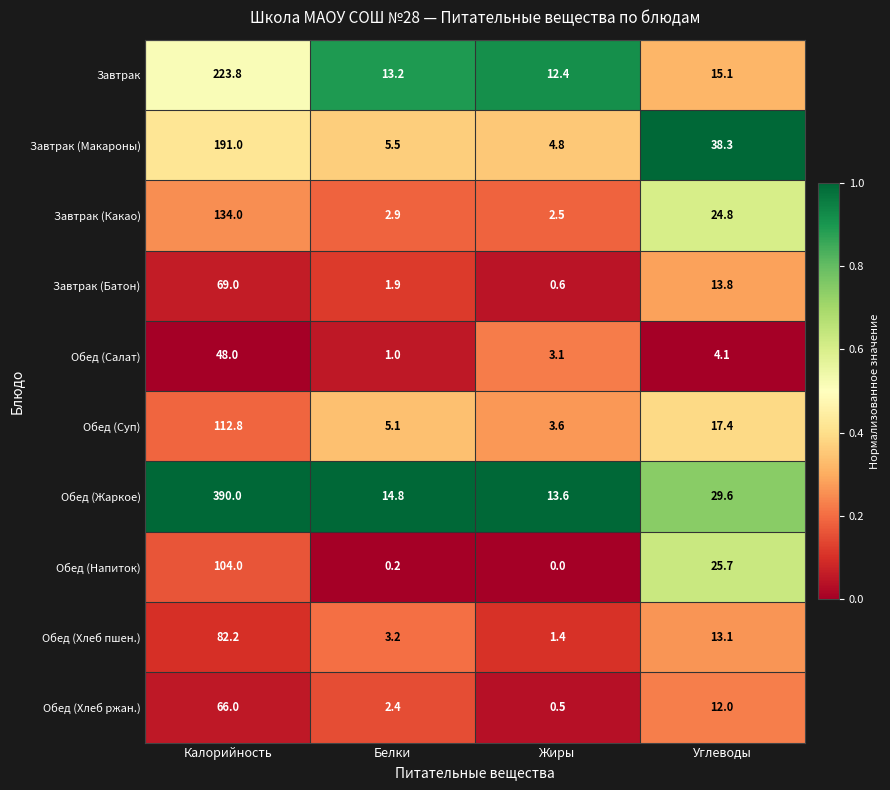

What is the difference between the maximum and minimum values in the Обед (Хлеб ржан.) series?

65.5